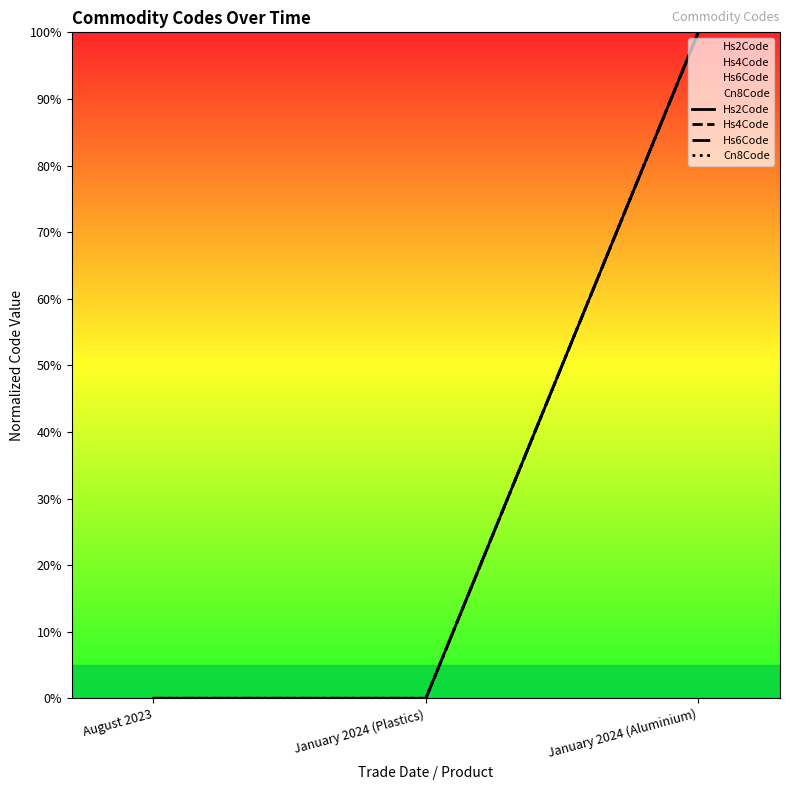

Reading left to right, transcribe all the data shown in this chart.

Hs2Code: August 2023=0	January 2024 (Plastics)=0	January 2024 (Aluminium)=100
Hs4Code: August 2023=0	January 2024 (Plastics)=0	January 2024 (Aluminium)=100
Hs6Code: August 2023=0	January 2024 (Plastics)=0	January 2024 (Aluminium)=100
Cn8Code: August 2023=0	January 2024 (Plastics)=0	January 2024 (Aluminium)=100